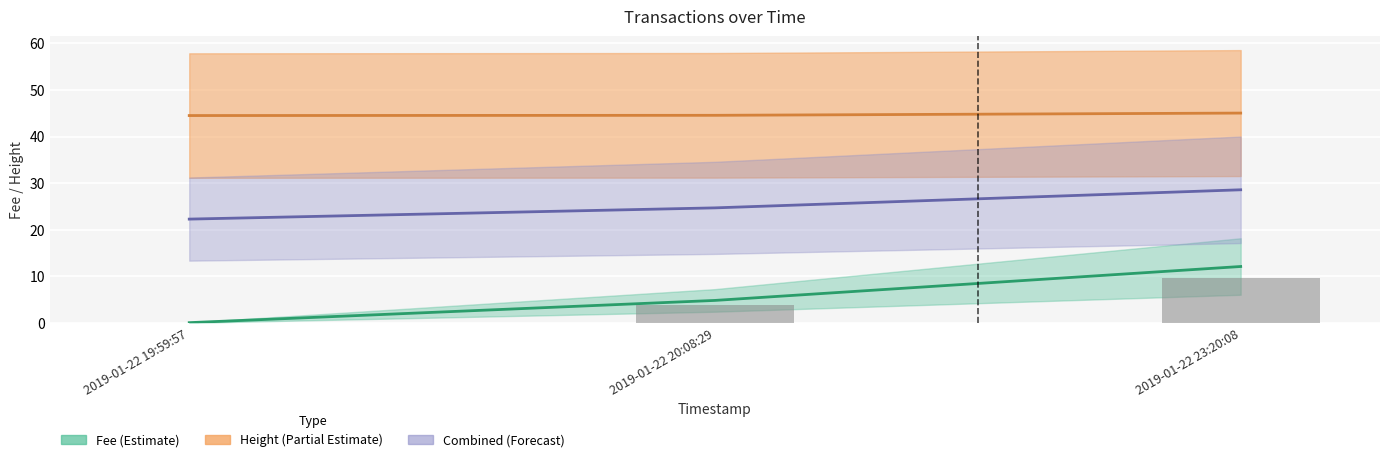

At which category does the chart reach its peak across all series?

2019-01-22 23:20:08